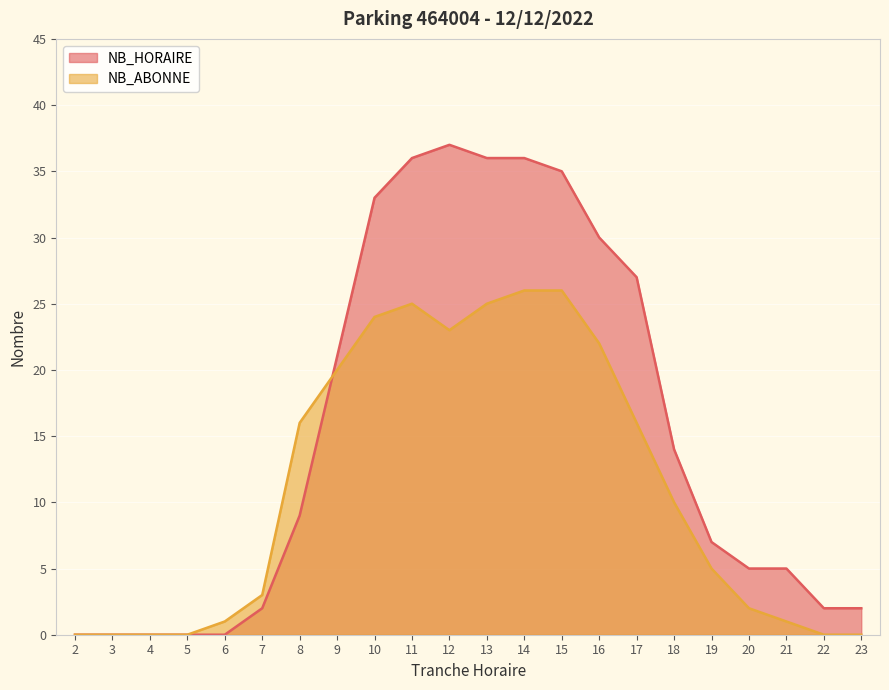

Is it true that NB_ABONNE equals 13 at 16?

False